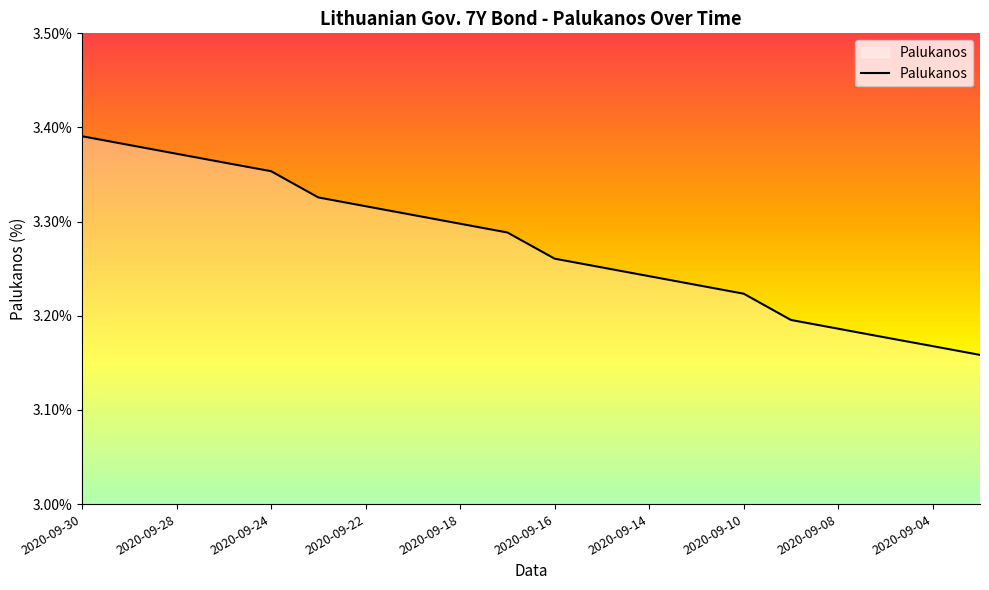

What is the minimum value shown in the chart?

3.2